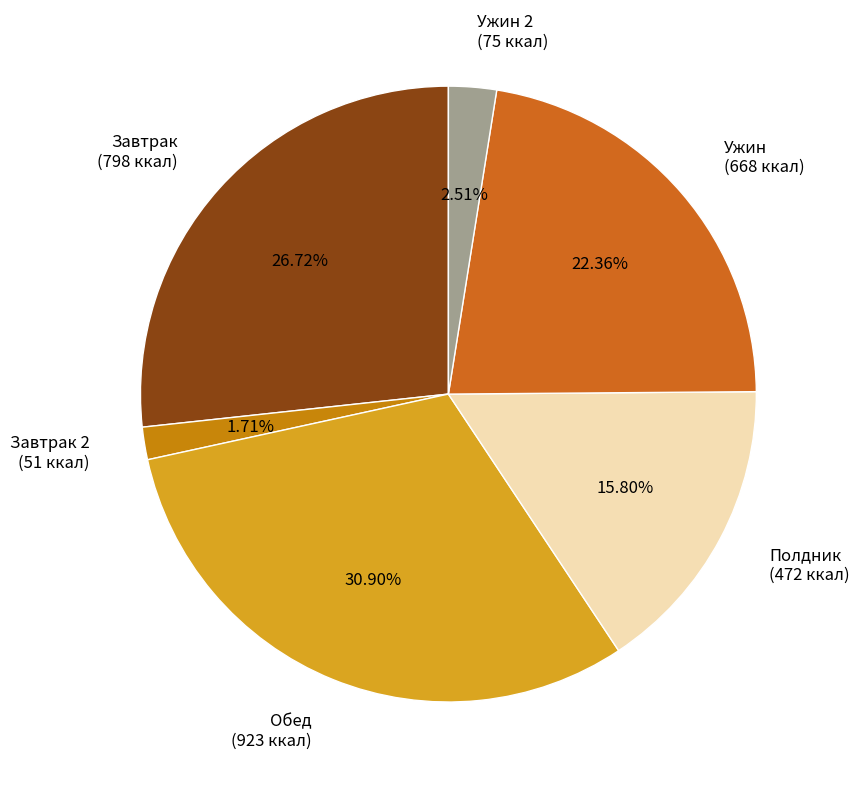

Between Завтрак (798 ккал) and Обед (923 ккал), which is larger?

Обед (923 ккал)